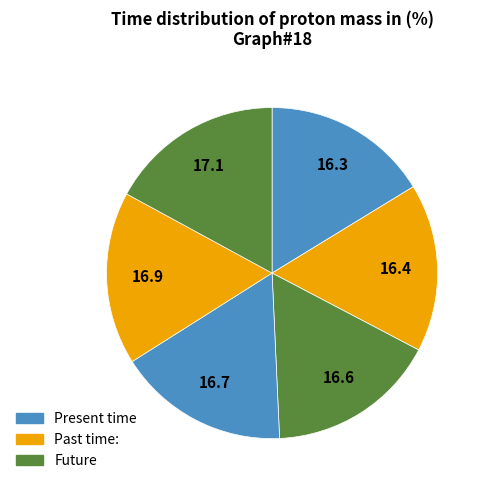

How many segments does this pie chart have?

6